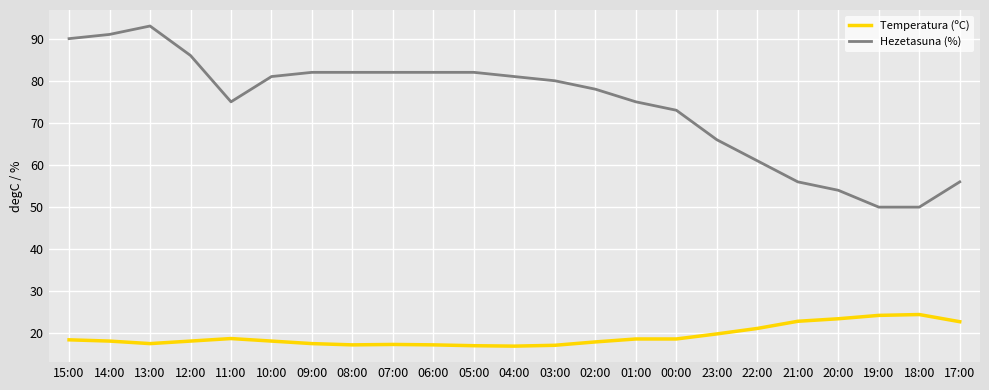

Which series has the largest total across all categories?

Hezetasuna (%)